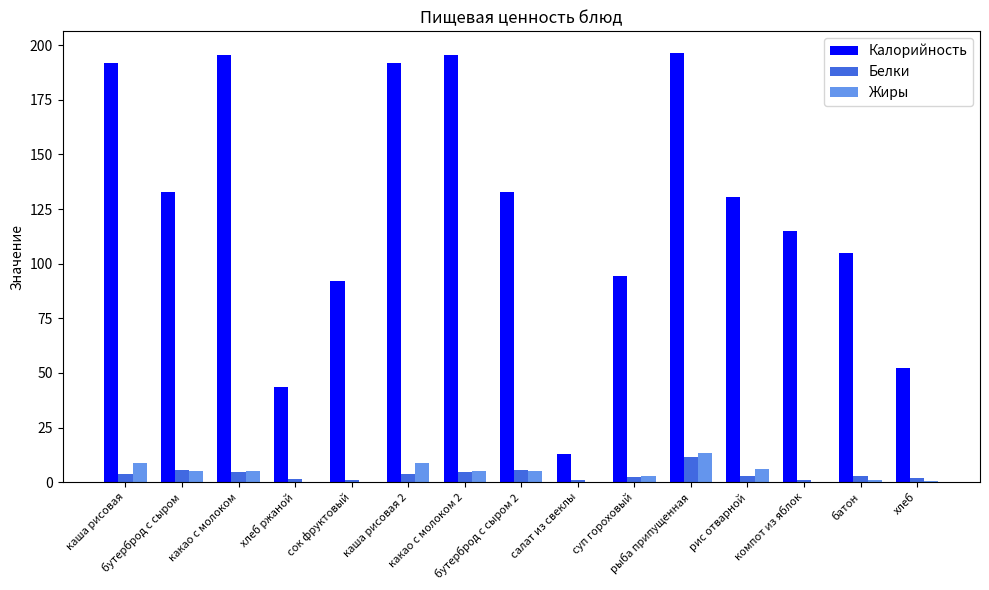

What is the sum of all Калорийность values?

1883.0